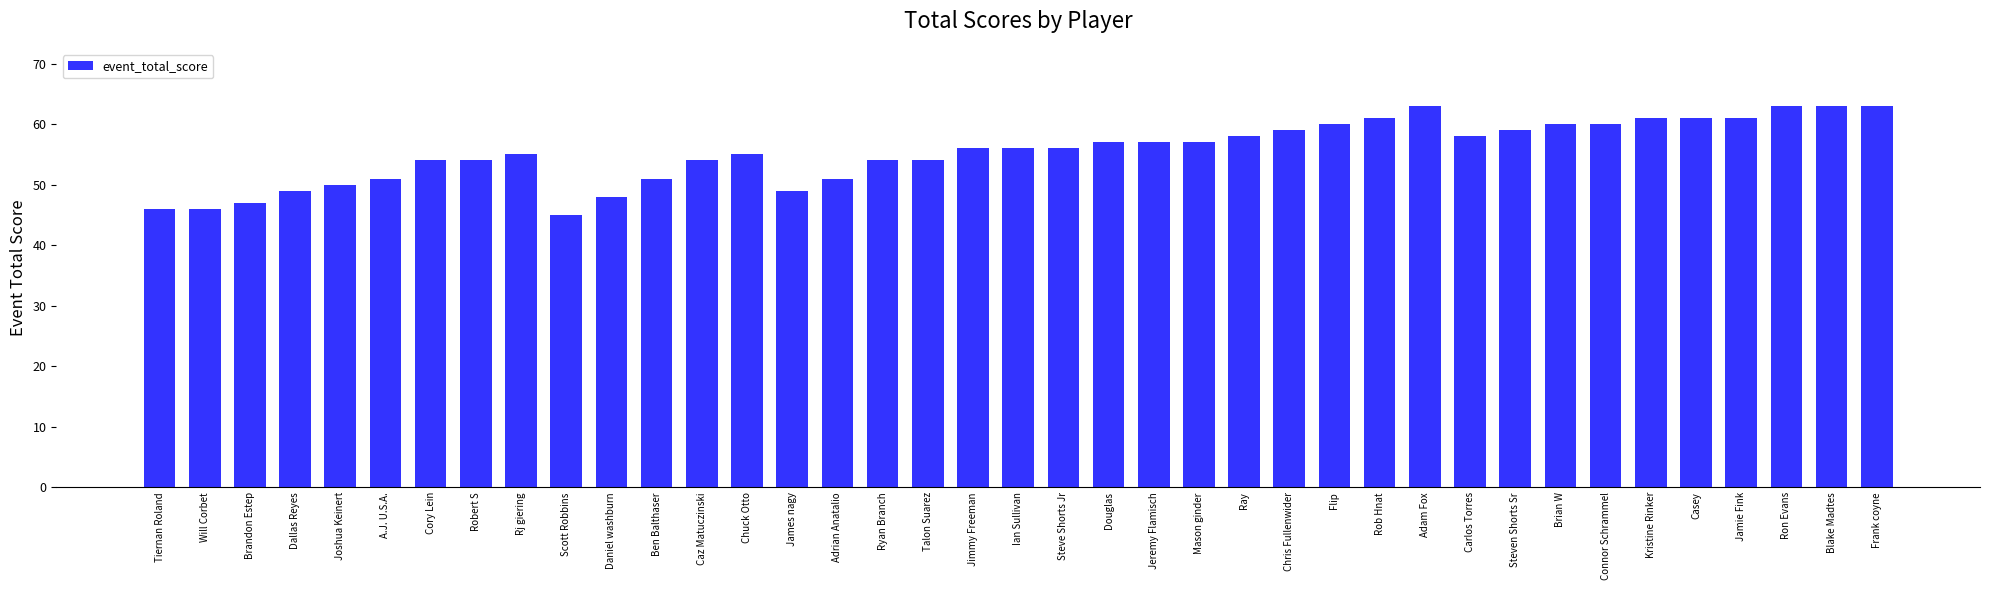

True or false: the data shows 98 at Steve Shorts Jr.

False